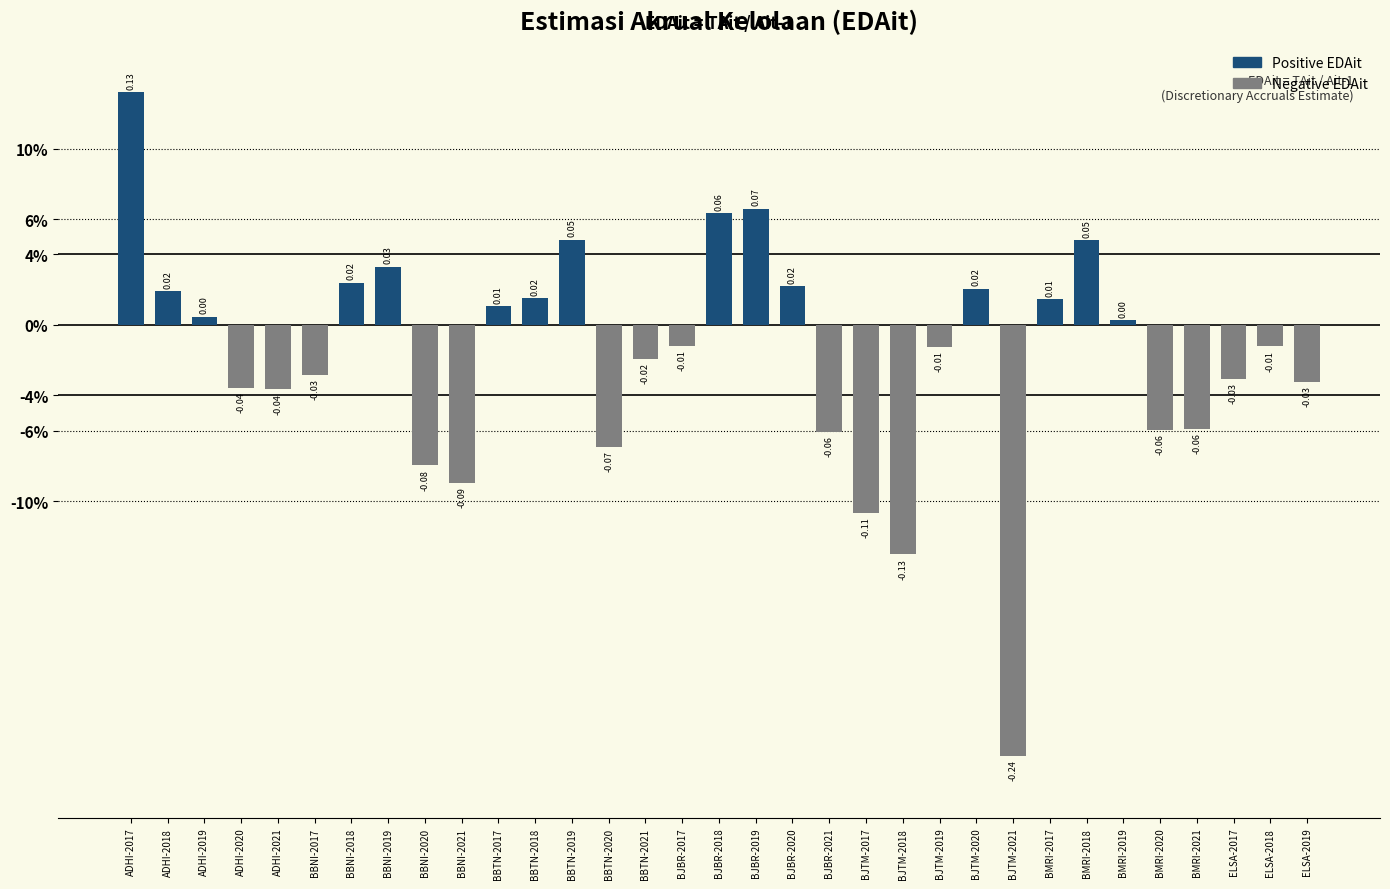

Are the bars horizontal?

No